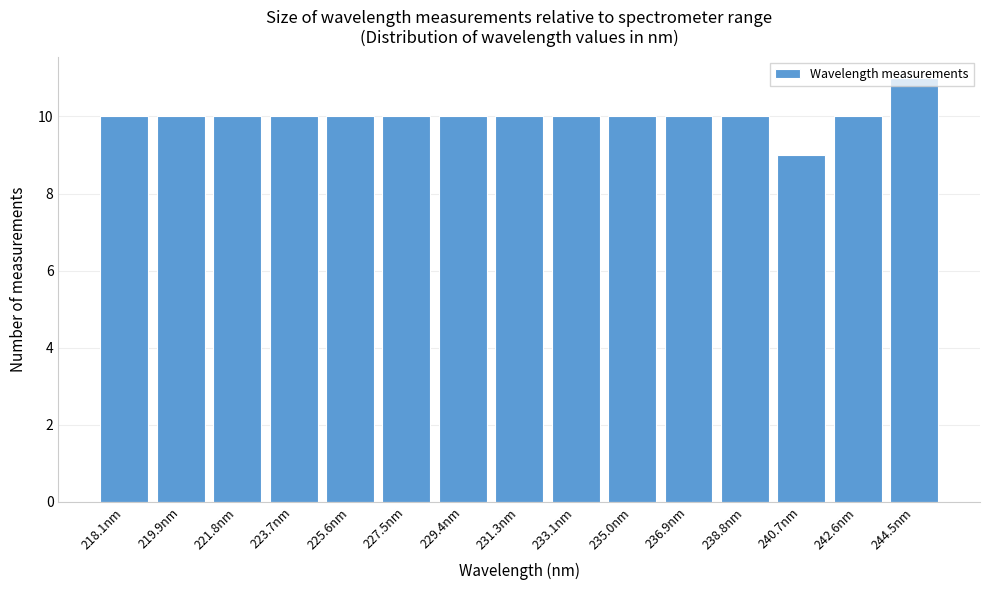

What is the approximate value at 218.1nm?

10